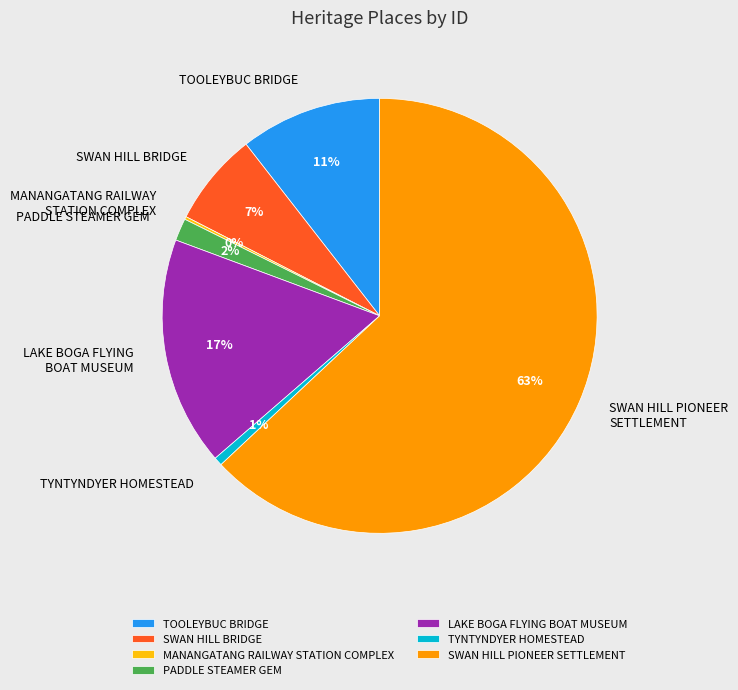

Which category has the biggest portion of the pie?

SWAN HILL PIONEER SETTLEMENT